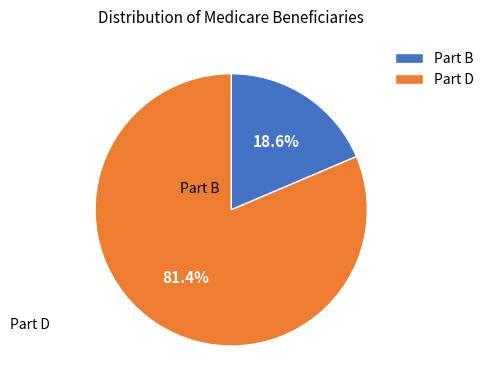

What percentage do Part D and Part B together represent?

100.0%